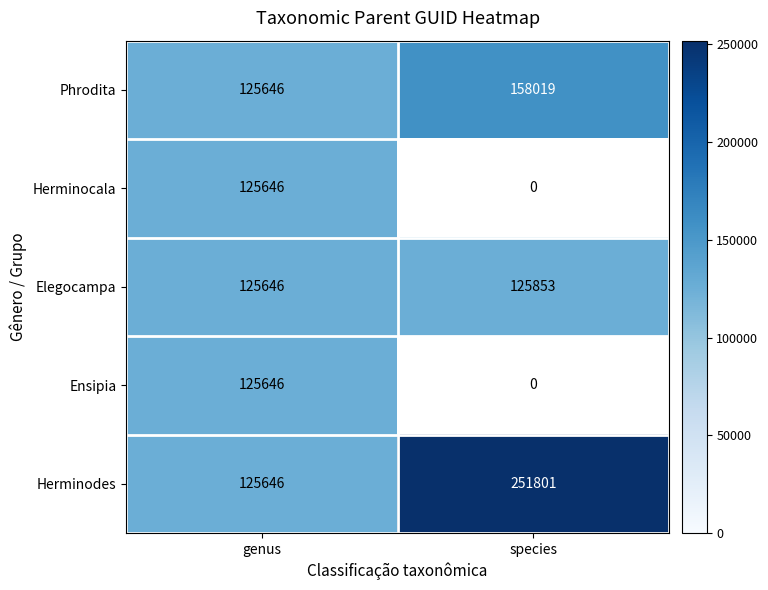

Is it true that Herminocala equals 125646 at genus?

True